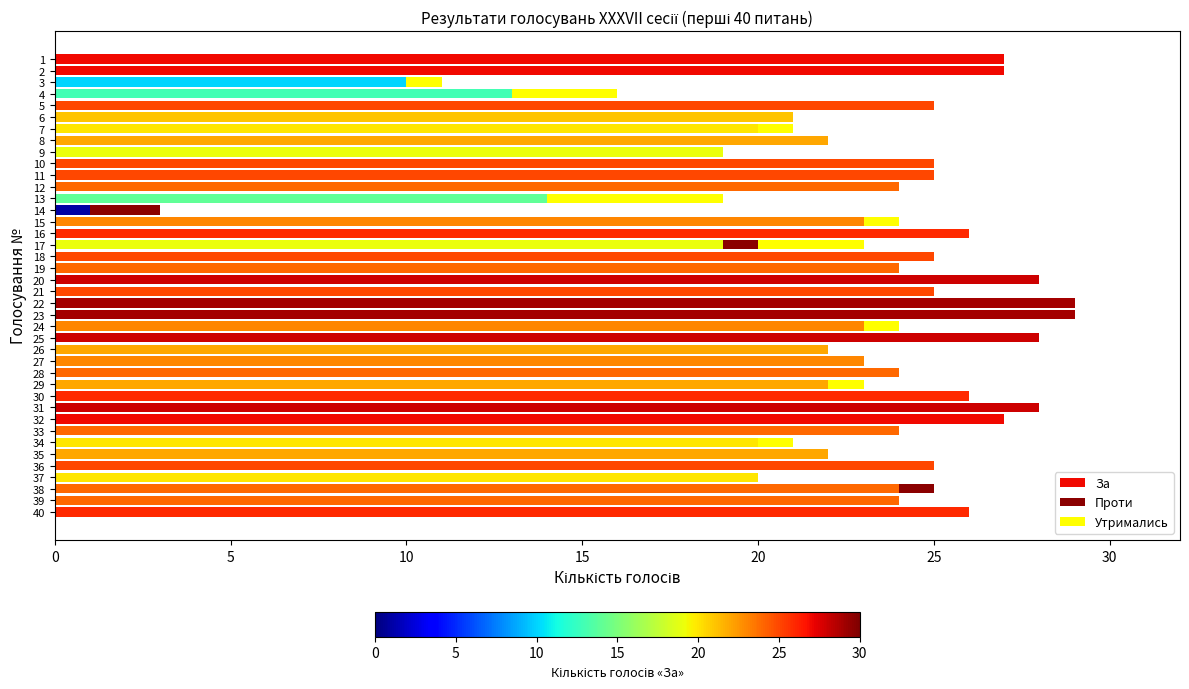

What is the highest value of the За series?

29